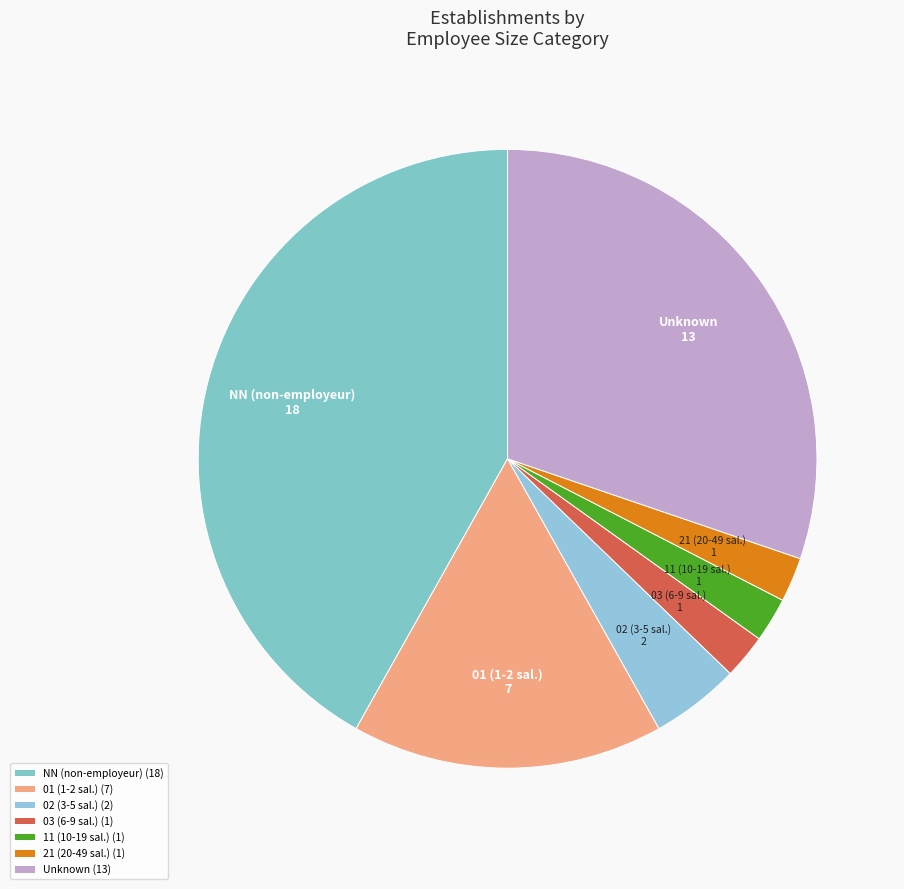

Between NN (non-employeur) and 03 (6-9 sal.), which is larger?

NN (non-employeur)